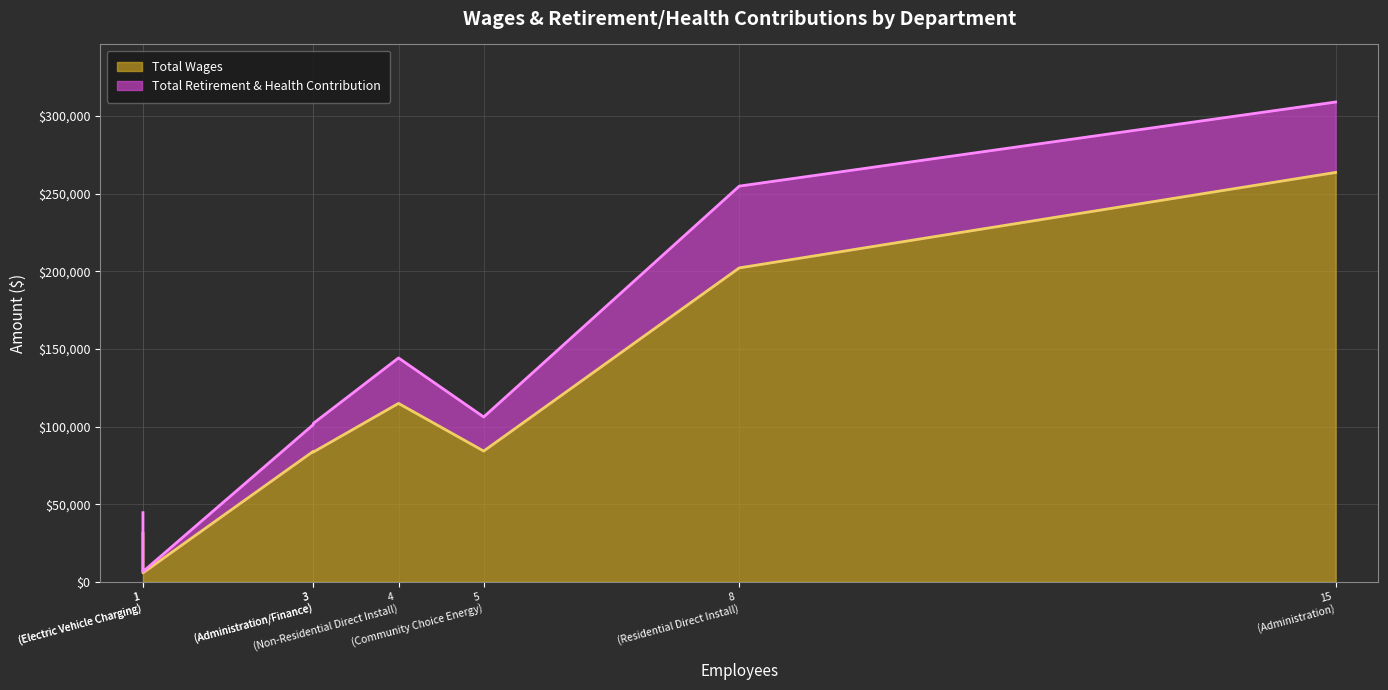

True or false: Total Wages and Total Retirement & Health Contribution cross at least once.

False